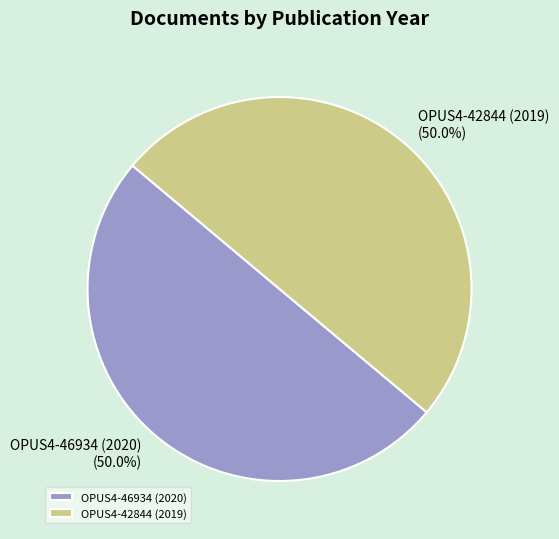

Approximately how many times larger is the value at OPUS4-42844 (2019) compared to OPUS4-46934 (2020)?

1.0